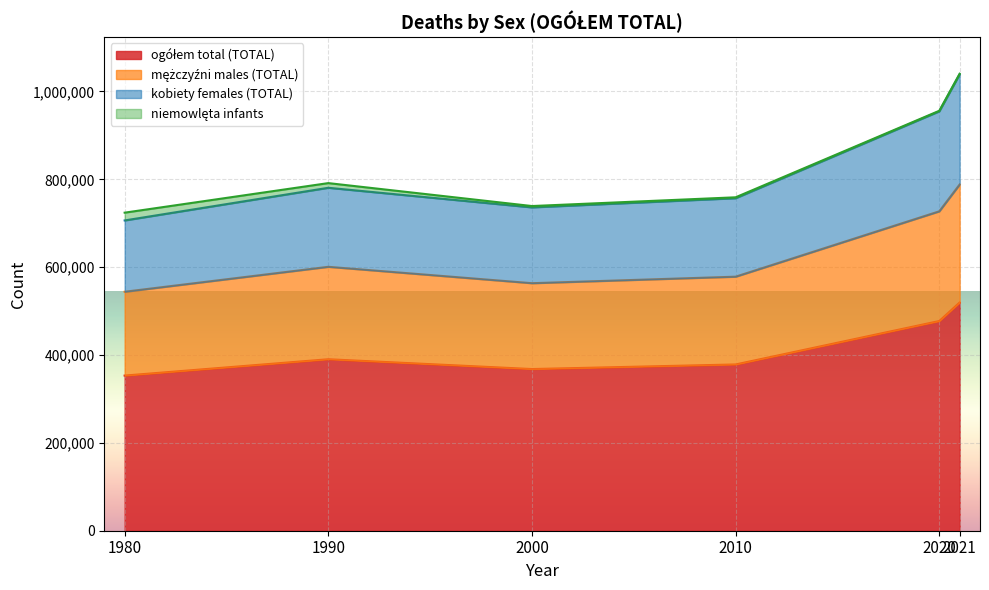

At how many categories does at least one series exceed 565425?

6